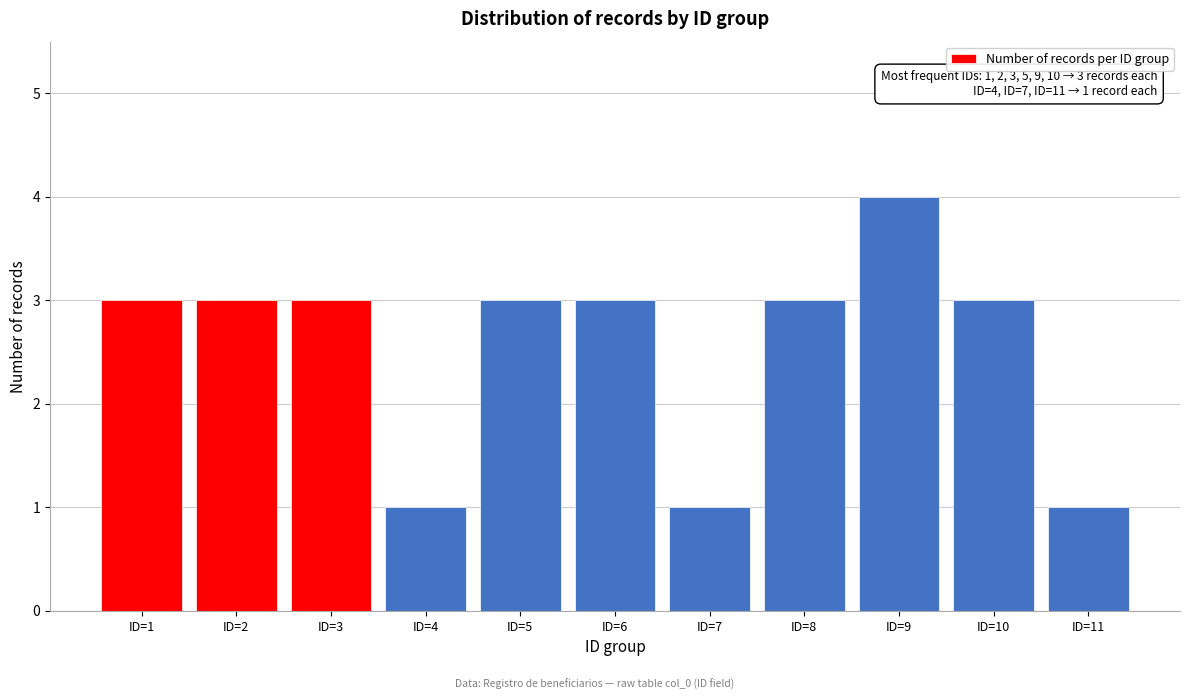

Reading left to right, list all the values displayed in this chart.

ID=1=3	ID=2=3	ID=3=3	ID=4=1	ID=5=3	ID=6=3	ID=7=1	ID=8=3	ID=9=4	ID=10=3	ID=11=1